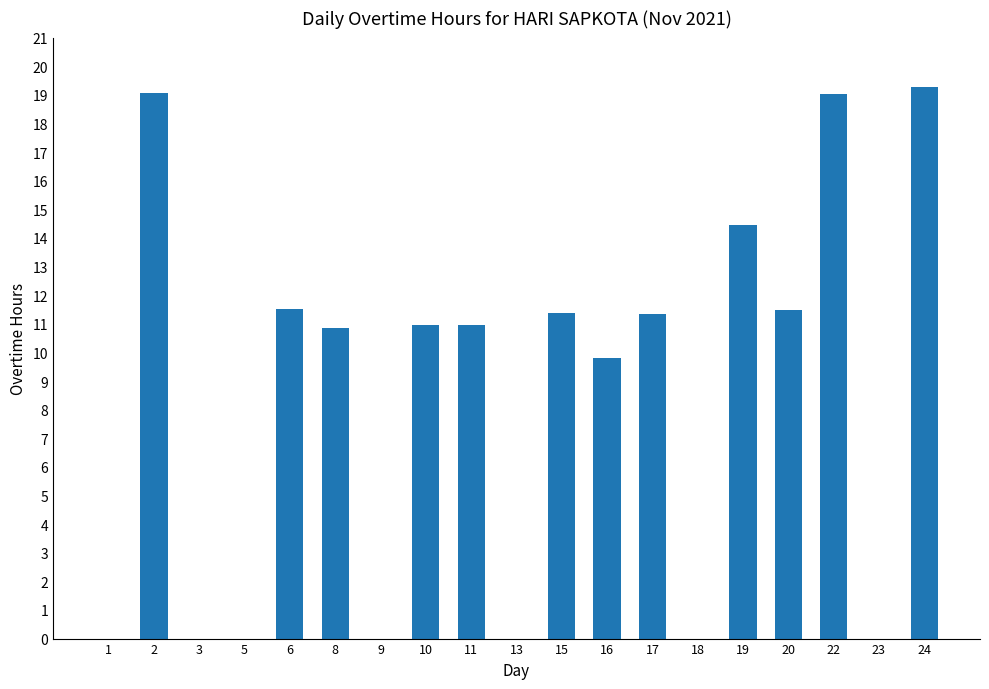

The chart shows a value of 10.9 at 10. True or false?

True